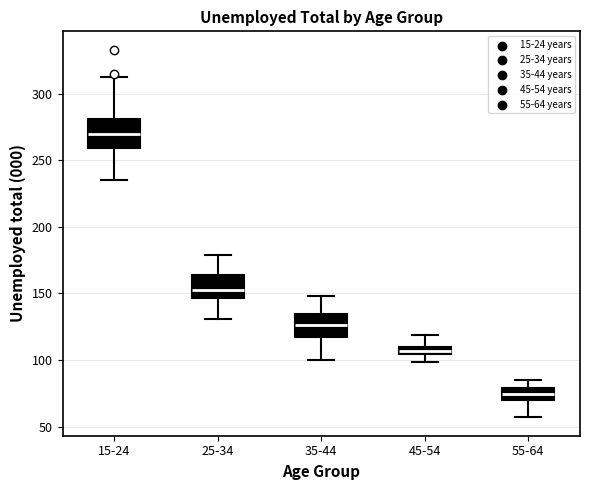

Where is the upper edge of the box for 45-54 on the y-axis? The values are not printed on the chart, so give them approximately, as read against the axis.

110